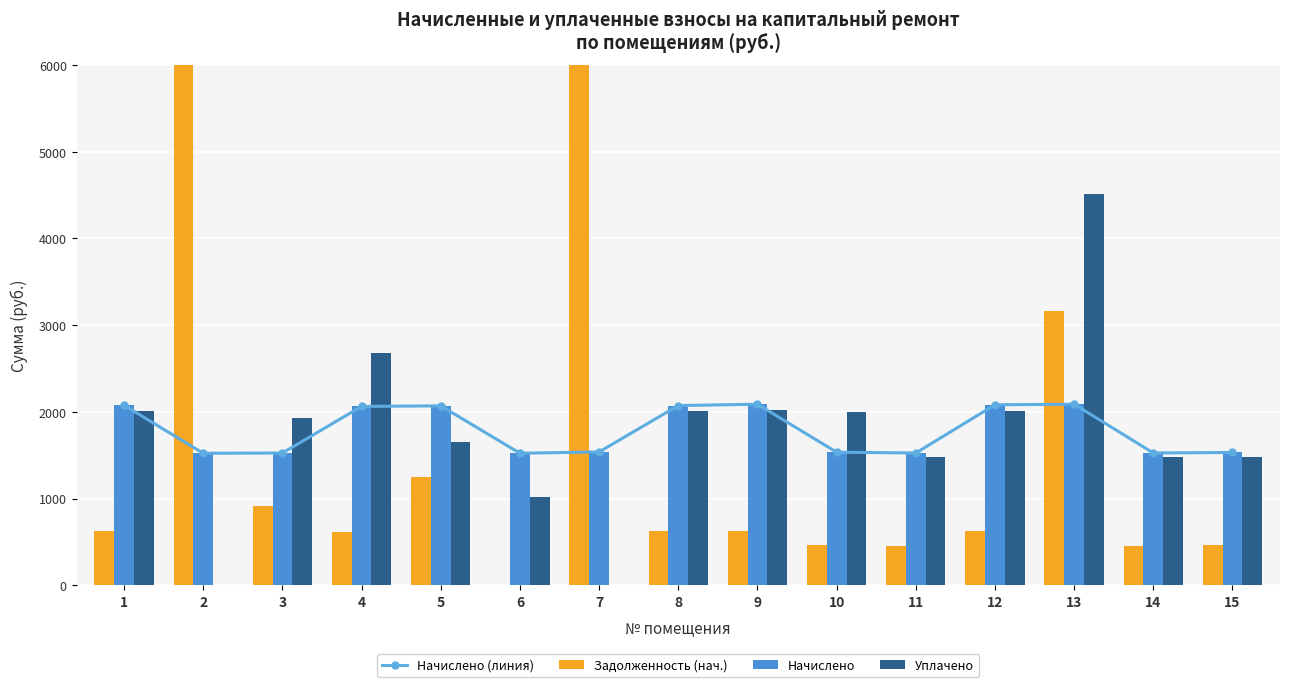

What is the maximum value shown in the chart?

12471.4